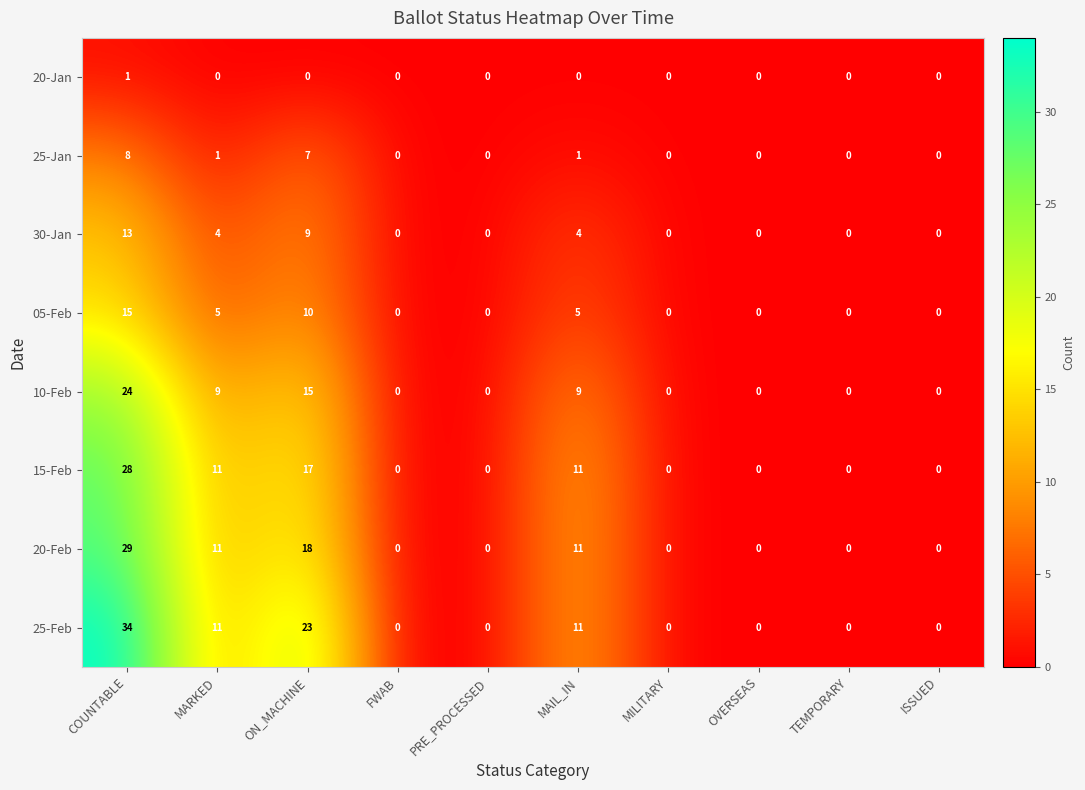

Between COUNTABLE and PRE_PROCESSED, which series saw the biggest shift?

25-Feb